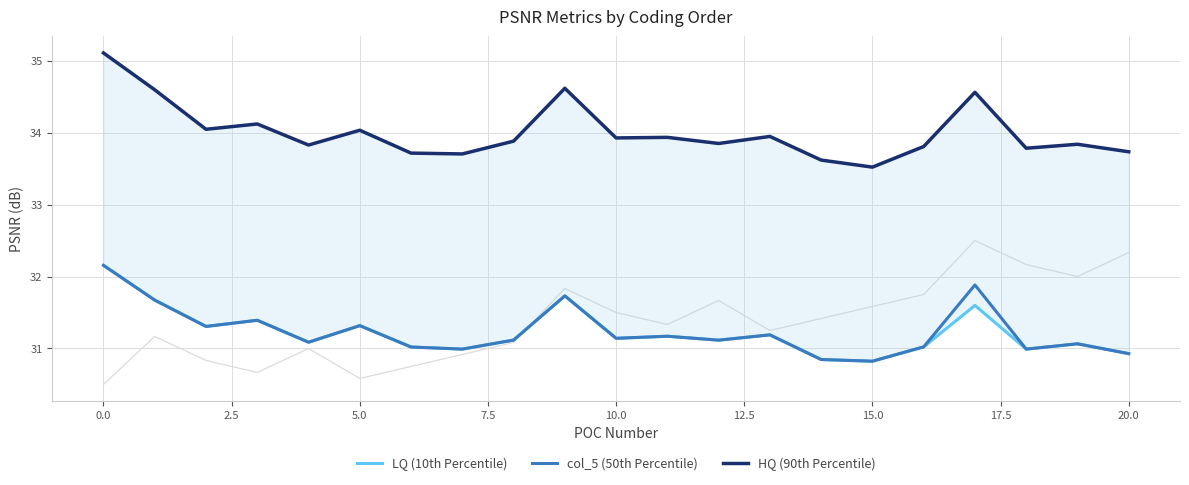

What is the value of the col_5 (50th Percentile) point at the 3rd from the left?

31.3